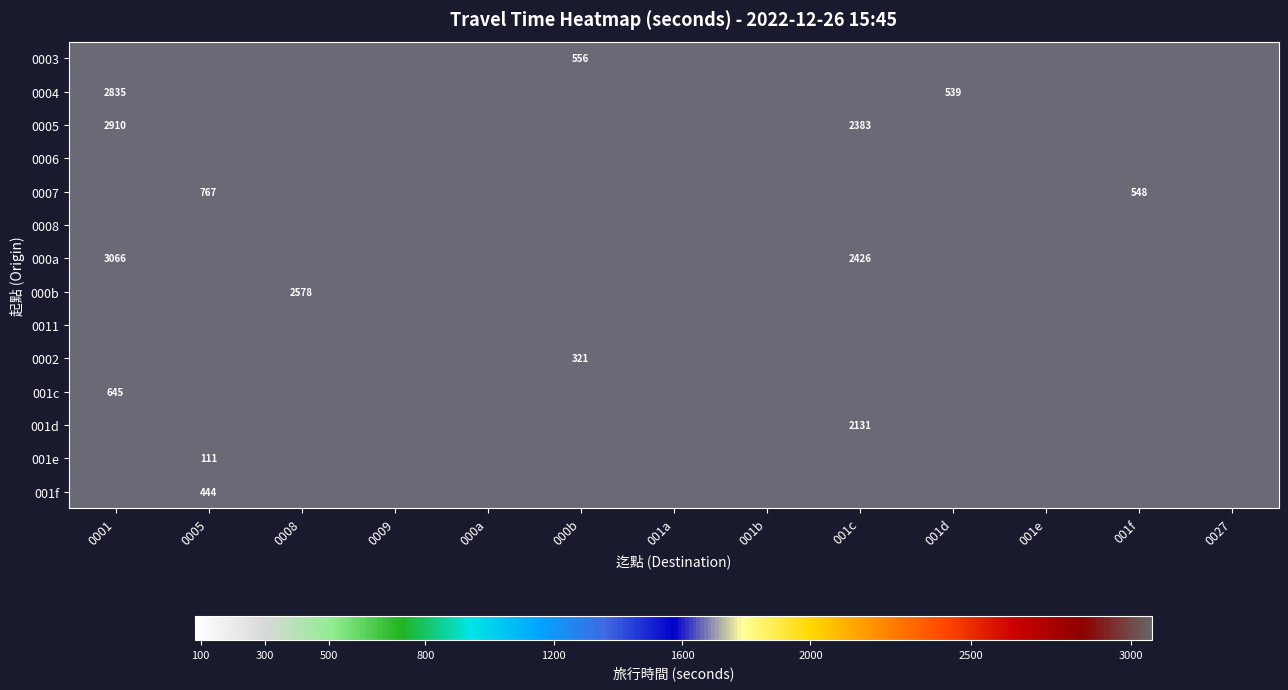

How many series are shown in this chart?

14